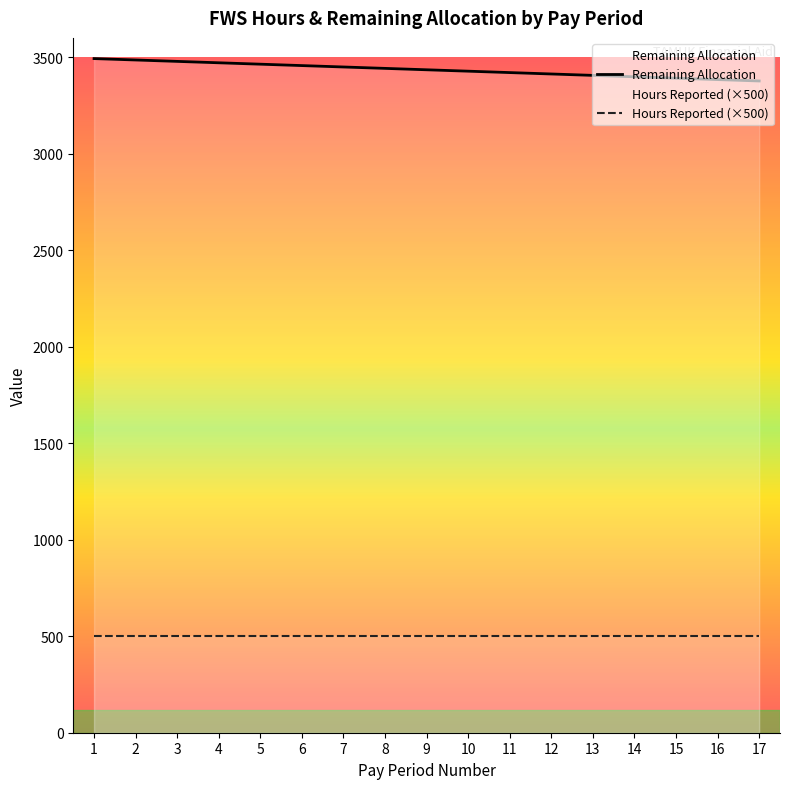

Which series has the largest total across all categories?

Remaining Allocation